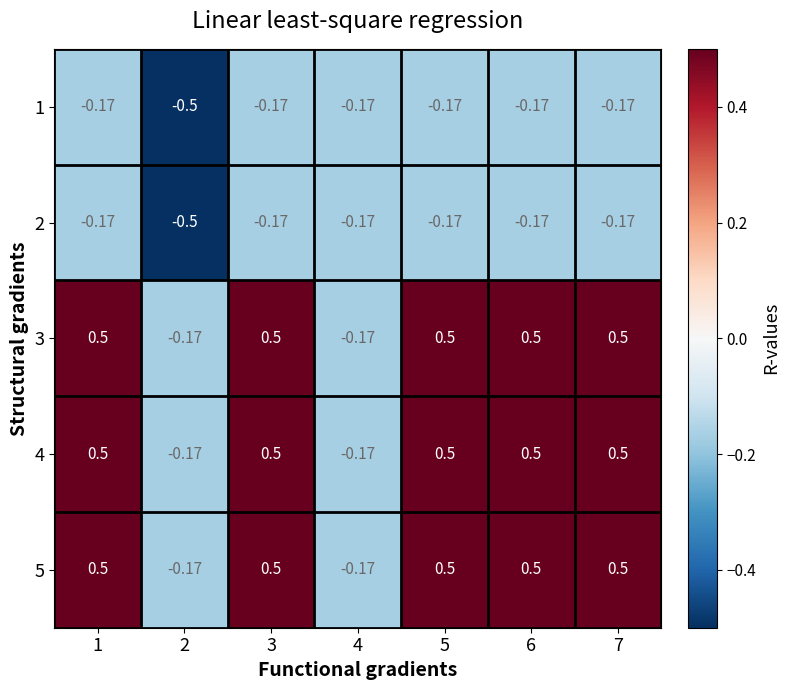

Is the value of 2 at 6 greater than the value of 3 at 1?

No